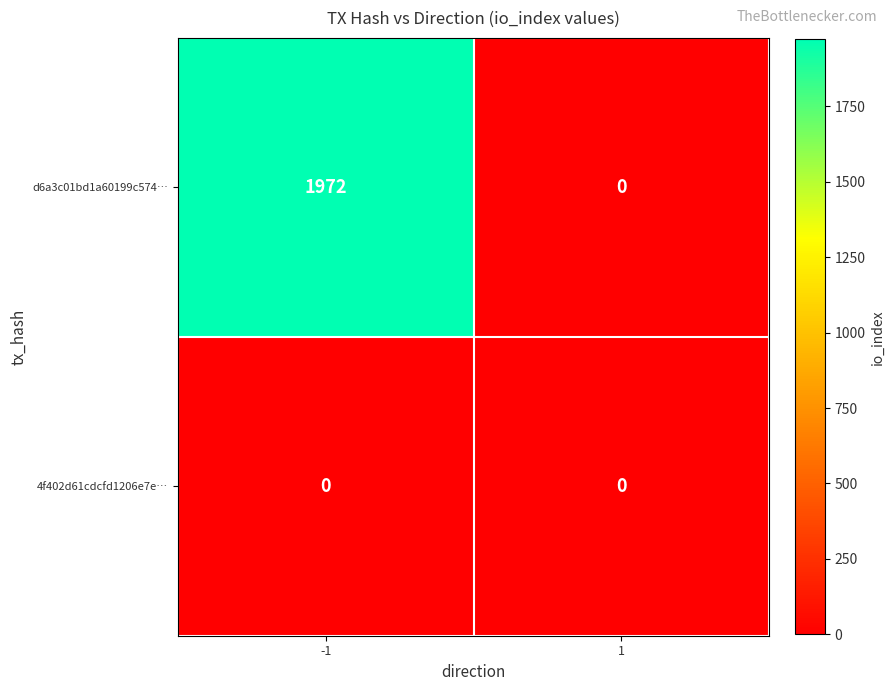

List the series in order of their overall mean, highest first.

d6a3c01bd1a60199c574…, 4f402d61cdcfd1206e7e…